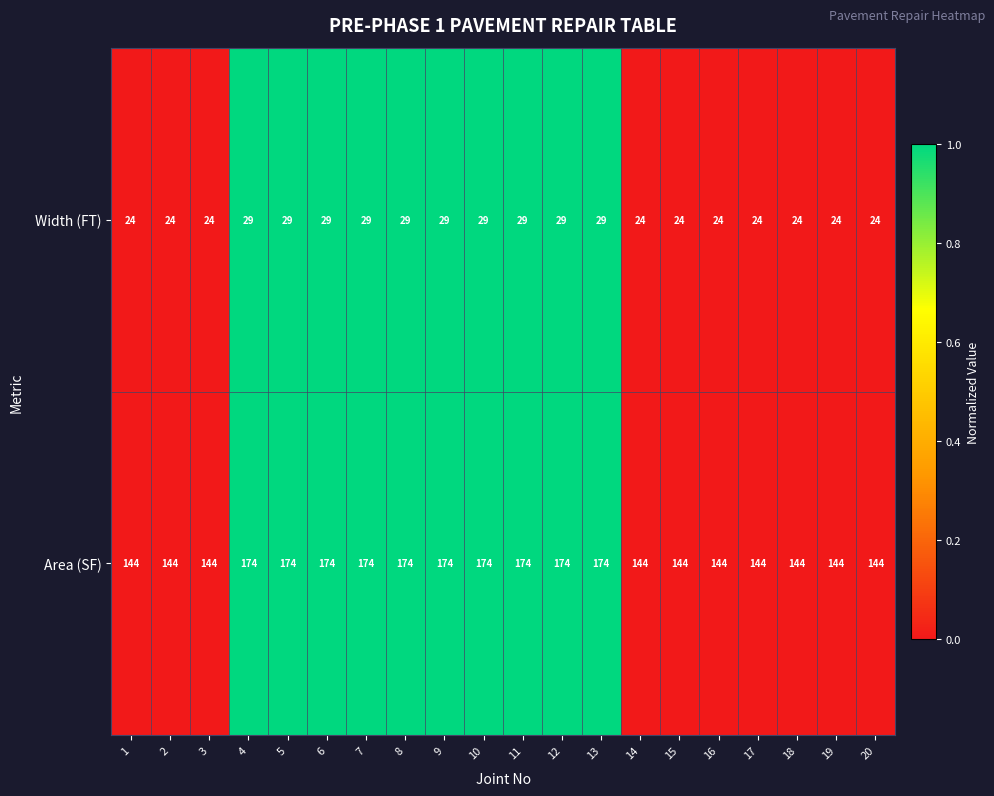

What value does the Area (SF) series have at 13, to the nearest 10?

170